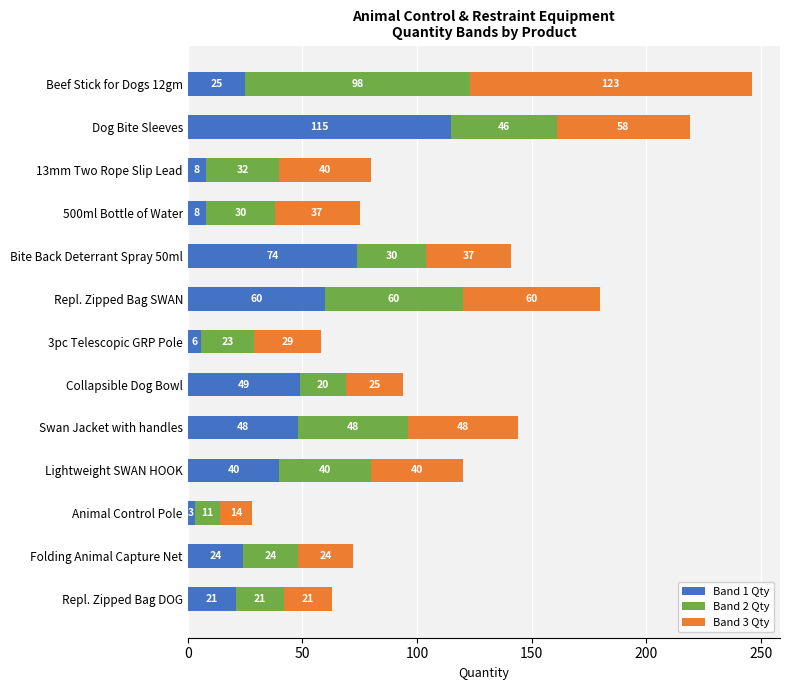

At which label is Band 1 Qty closest to 59?

Repl. Zipped Bag SWAN